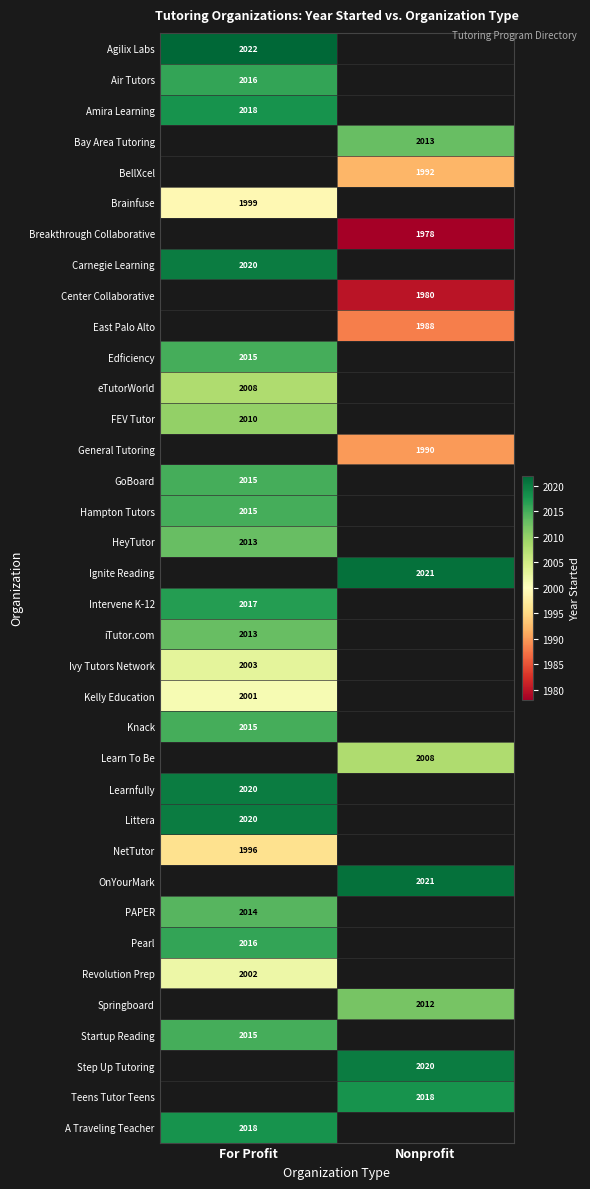

The value of Littera at For Profit is 2020. True or false?

True